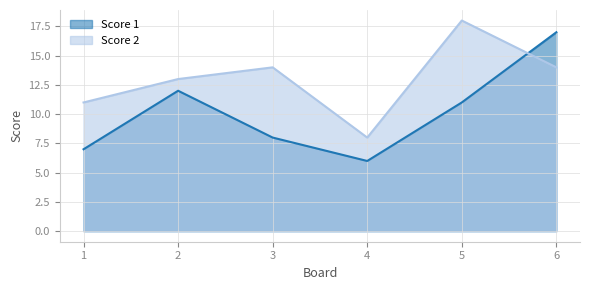

What is the spread (max minus min) of values at 3?

6